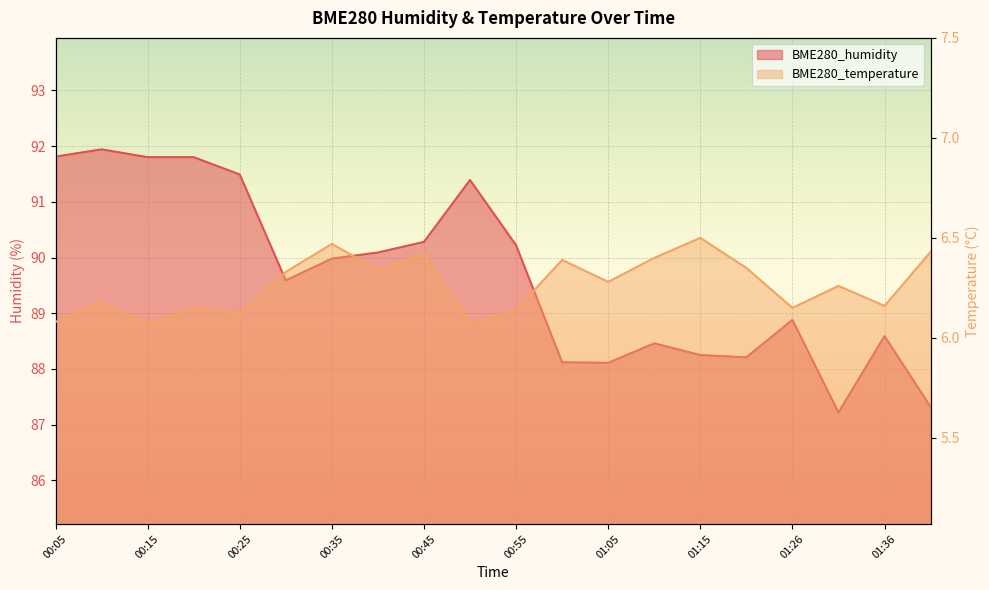

At how many categories does at least one series exceed 54?

20